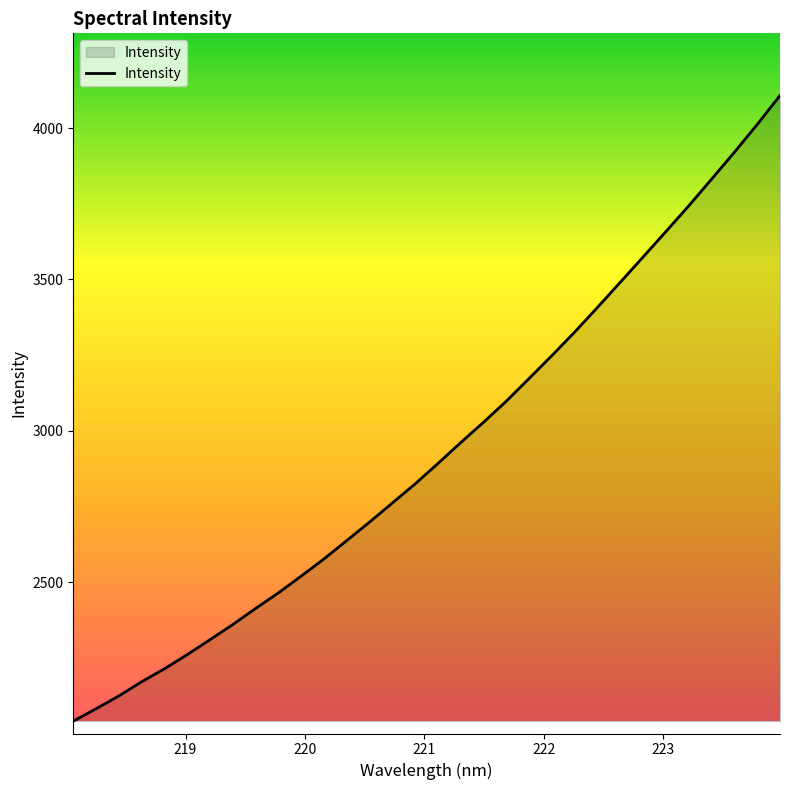

What is the minimum value shown in the chart?

2041.5